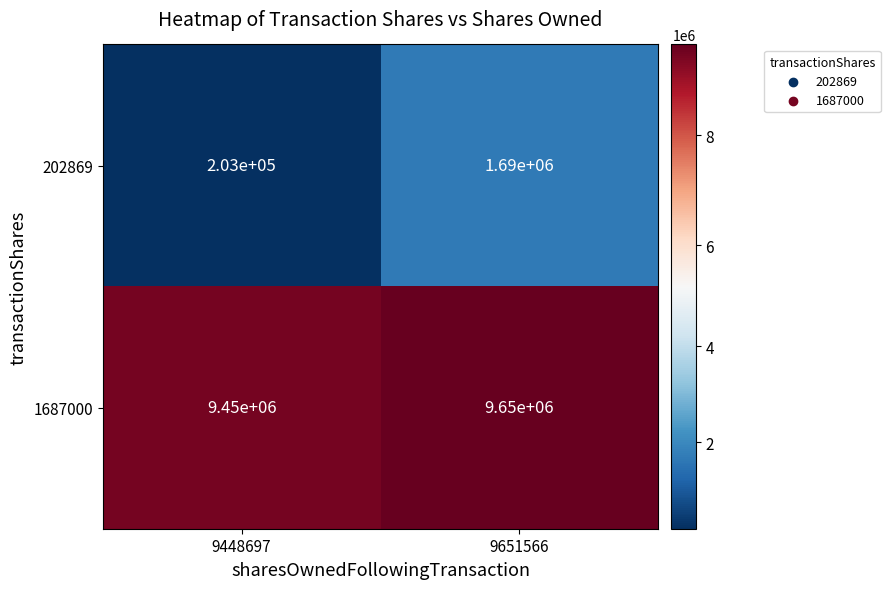

What is the sum of all 202869 values?

1893000